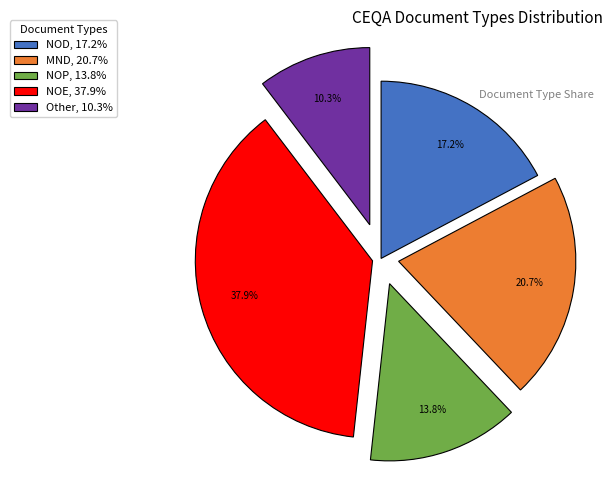

Is there a majority slice in this chart?

No